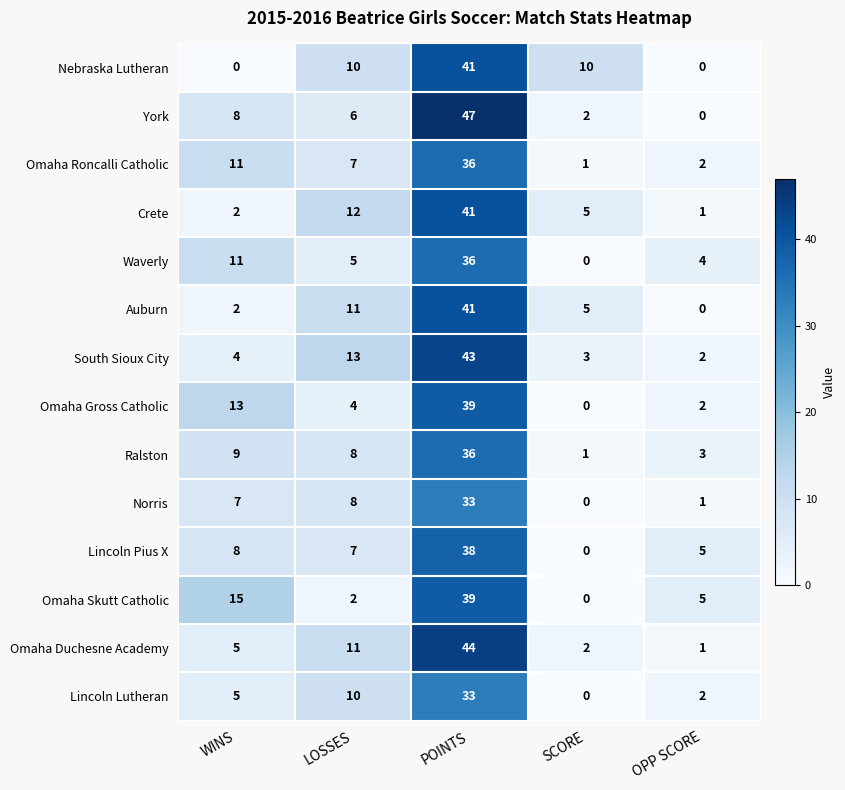

Rank the categories by Auburn value from highest to lowest.

POINTS, LOSSES, SCORE, WINS, OPP SCORE